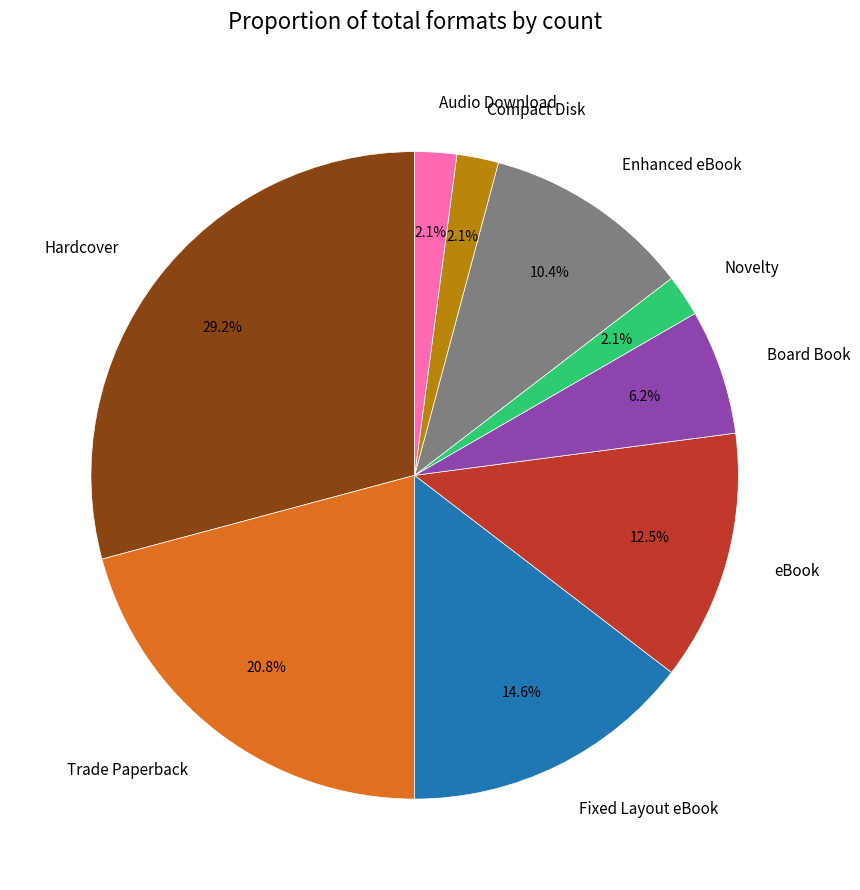

Is it true that Novelty is 16% of the pie?

False